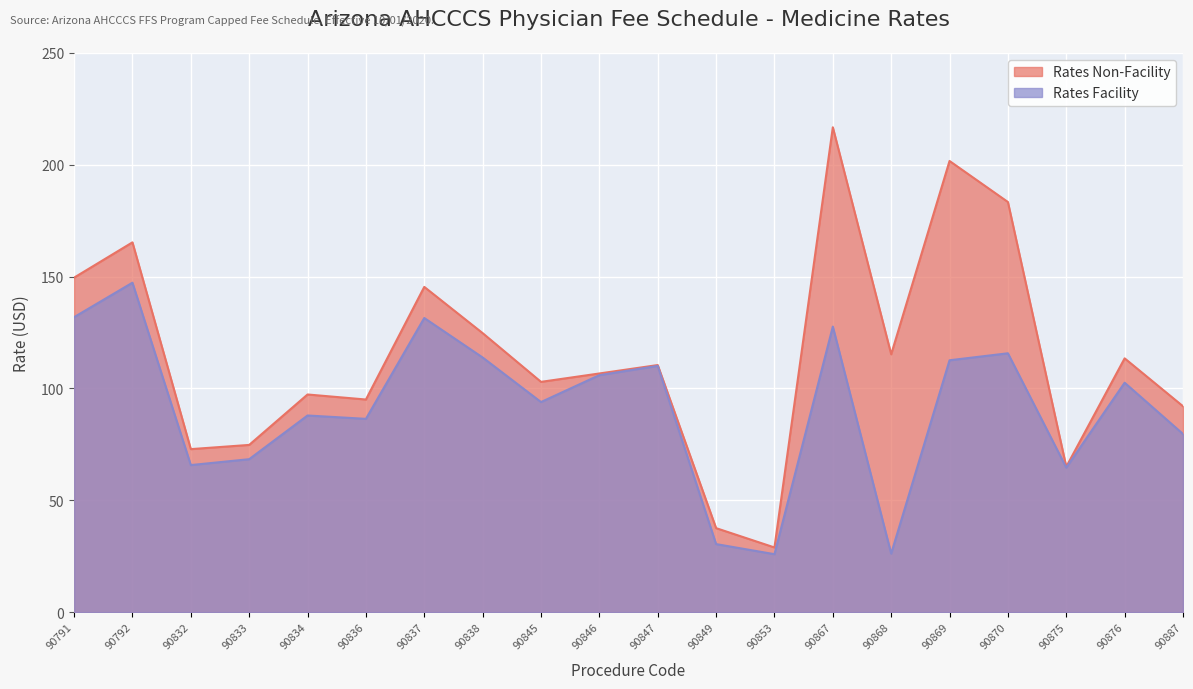

What is the difference between the highest and lowest values at 90791?

17.7